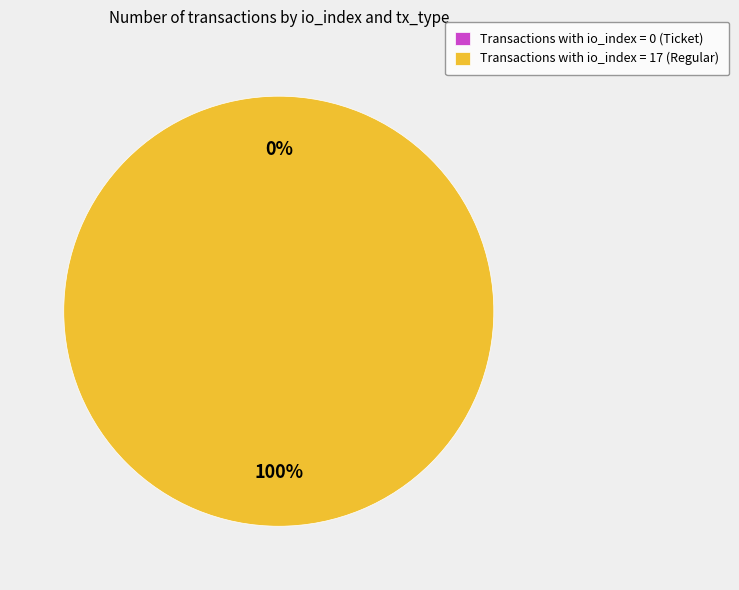

What is the majority slice?

Regular (io_index=17)